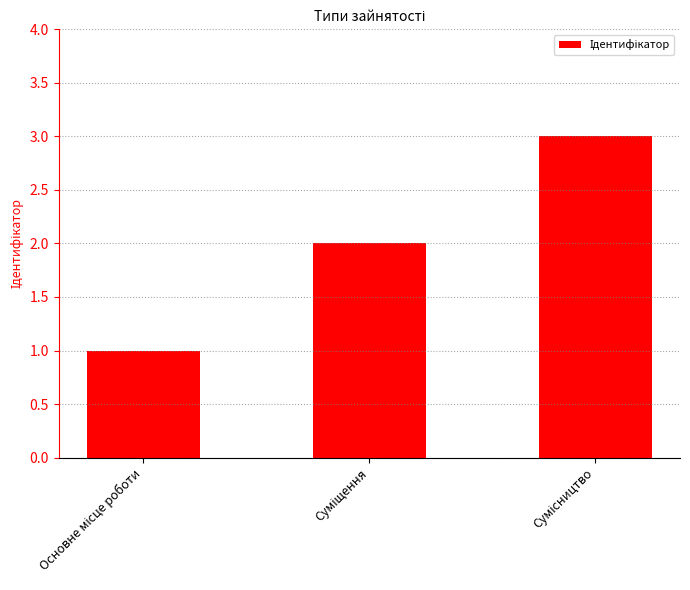

What is the sum of all values?

6